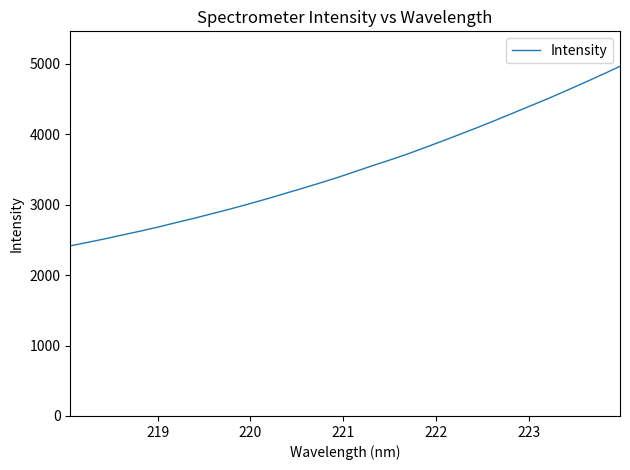

What is the greatest value displayed?

4965.1